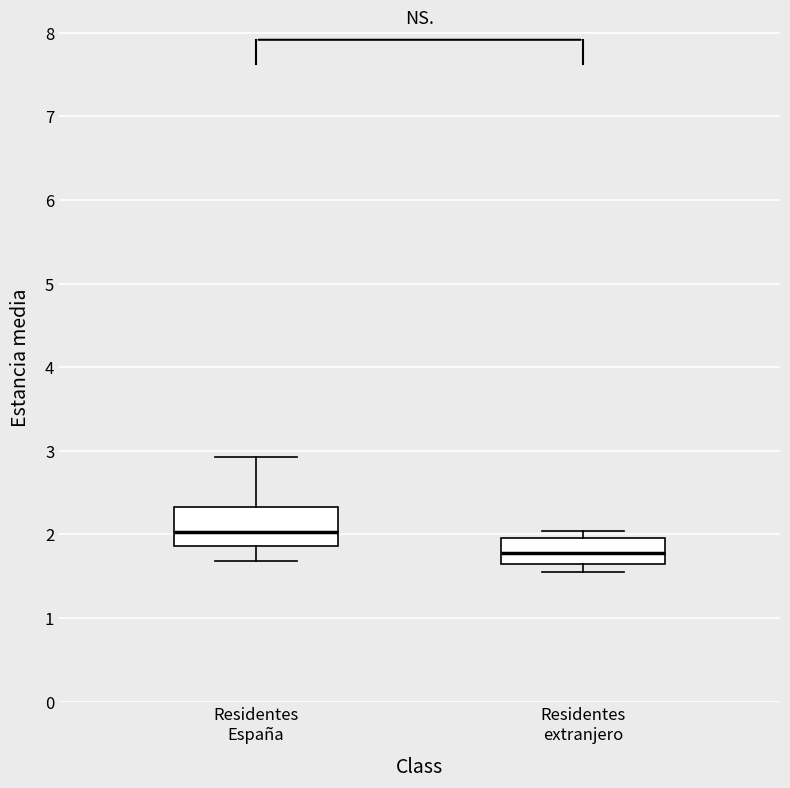

Where is the lower edge of the box for Residentes extranjero on the y-axis? The values are not printed on the chart, so give them approximately, as read against the axis.

1.7